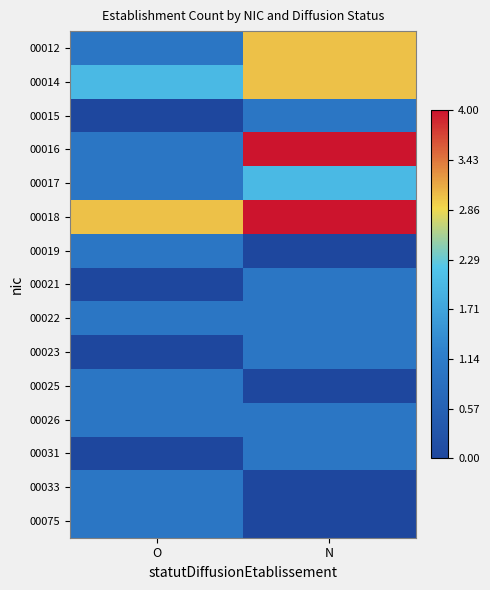

At how many categories does at least one series exceed 3?

1